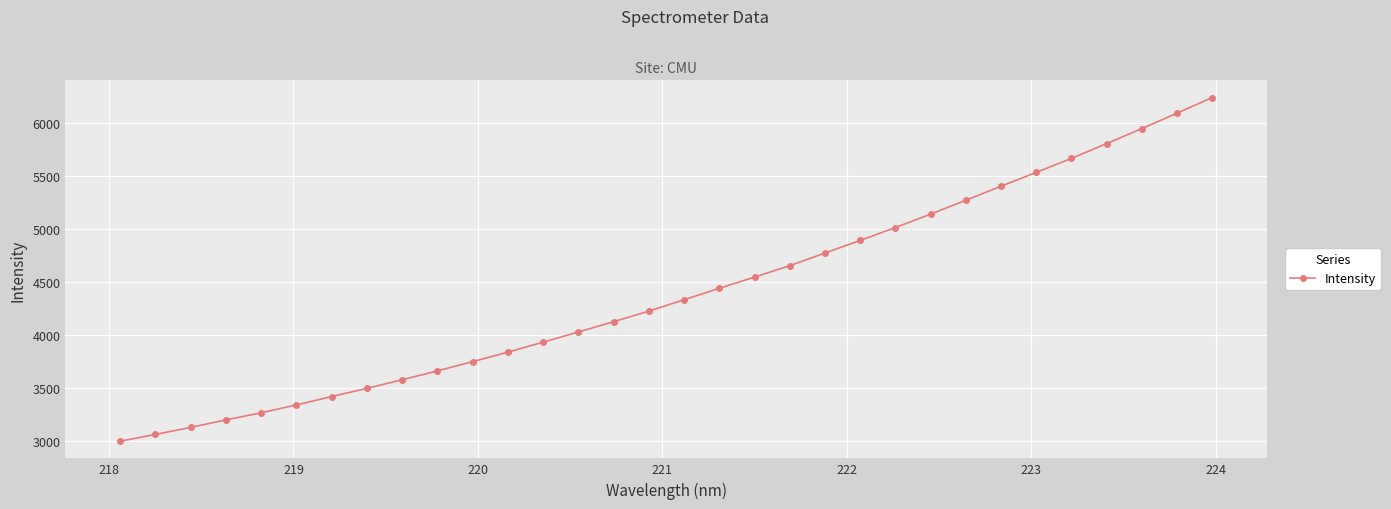

What is the value of the 11th point from the left?

3750.9